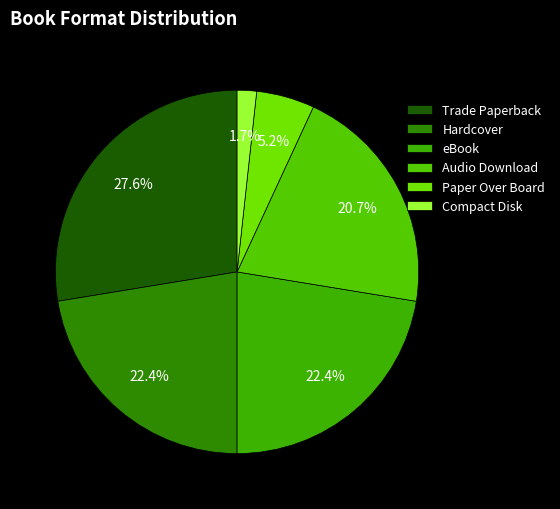

Which slice is the smallest?

Compact Disk